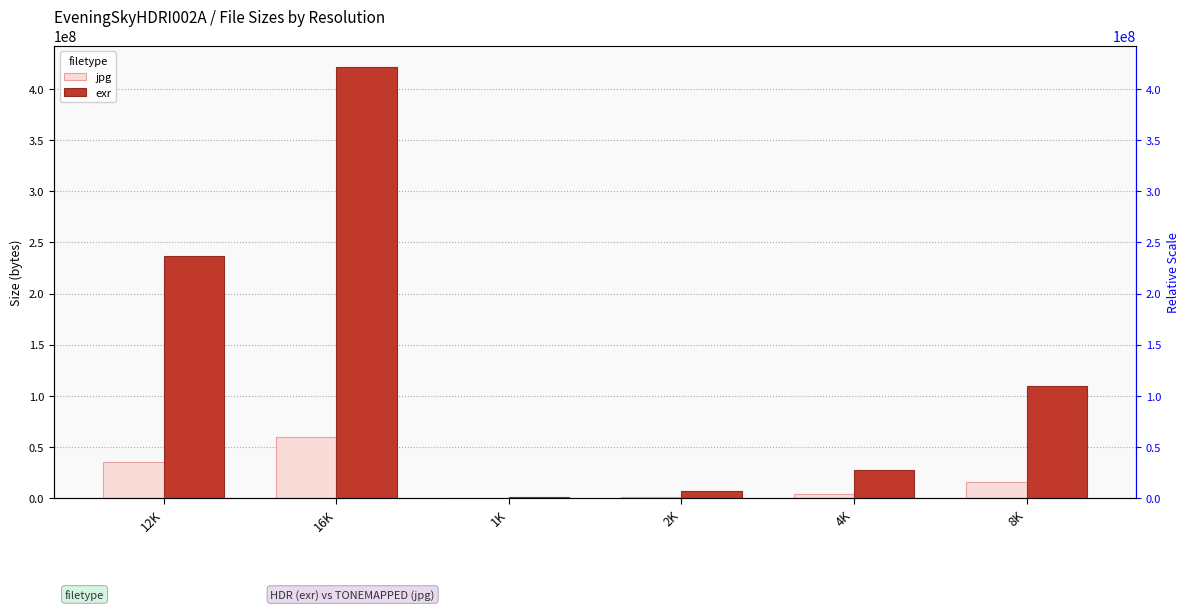

Reading left to right, list all the values displayed in this chart.

jpg: 35498647	59553874	240641	981043	4078400	16170955
exr: 237030413	420974190	1732076	6846531	27605794	109761673